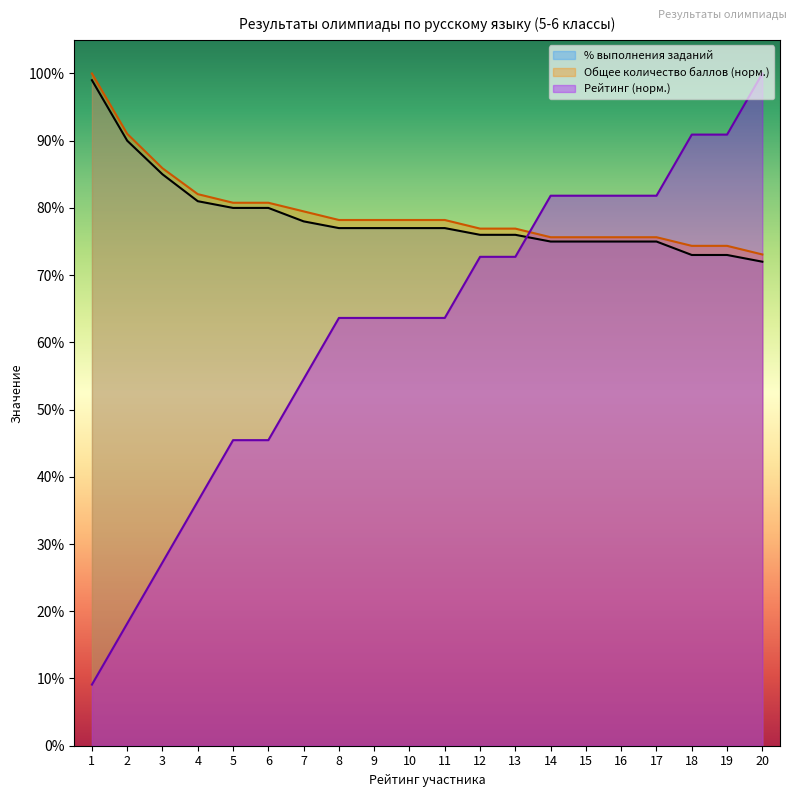

How many lines are shown in the chart?

3